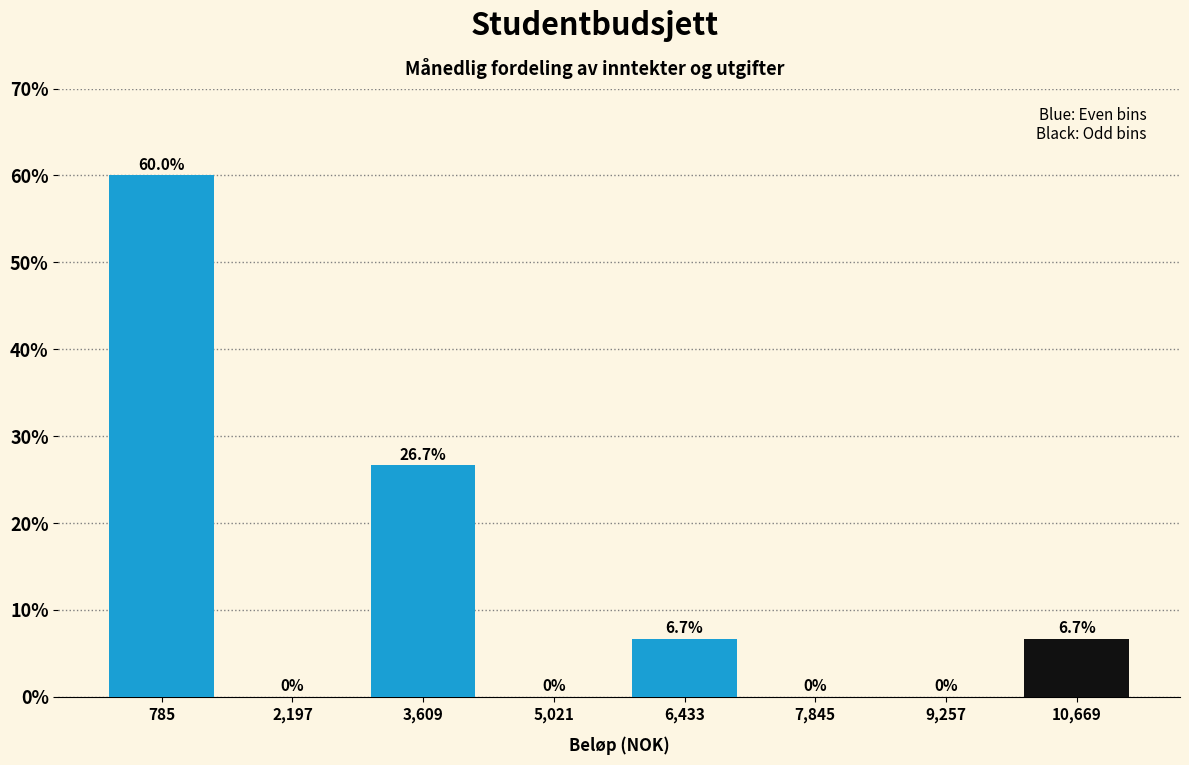

Over which range of the x-axis is the bar tallest?

0 to 1400